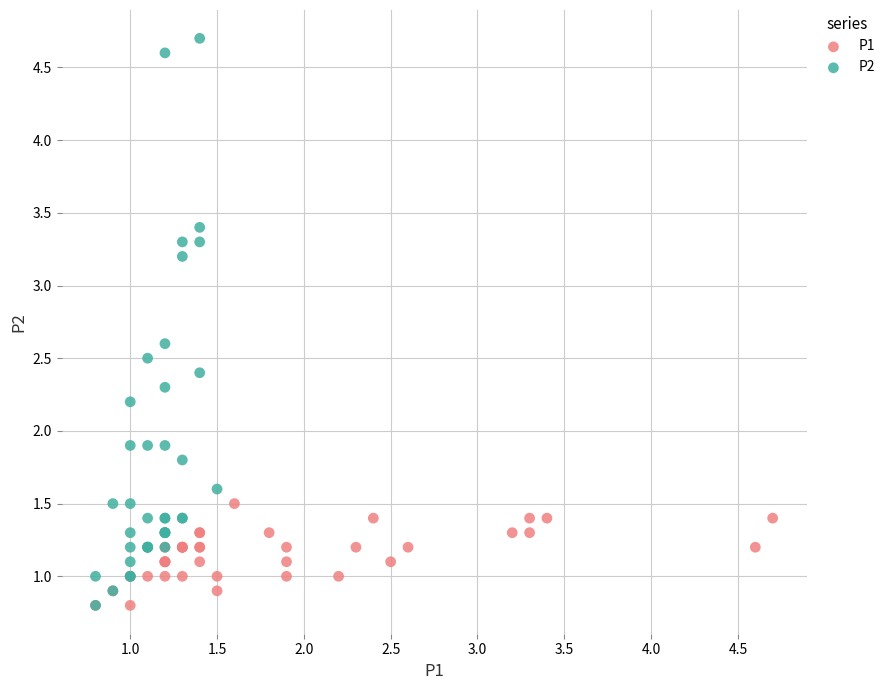

Which series has the widest spread of Y values?

P2